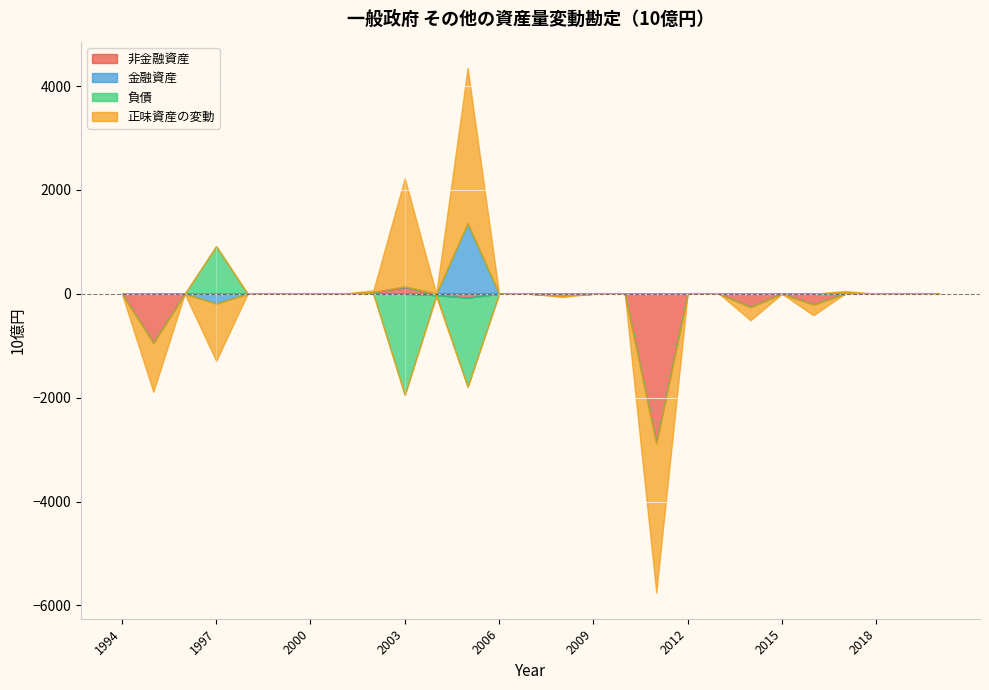

Which series ends up on top after the final intersection of 負債 and 正味資産の変動?

正味資産の変動